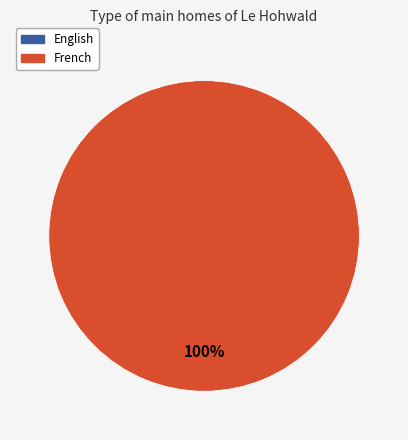

Is there any slice that represents more than half of the pie?

Yes